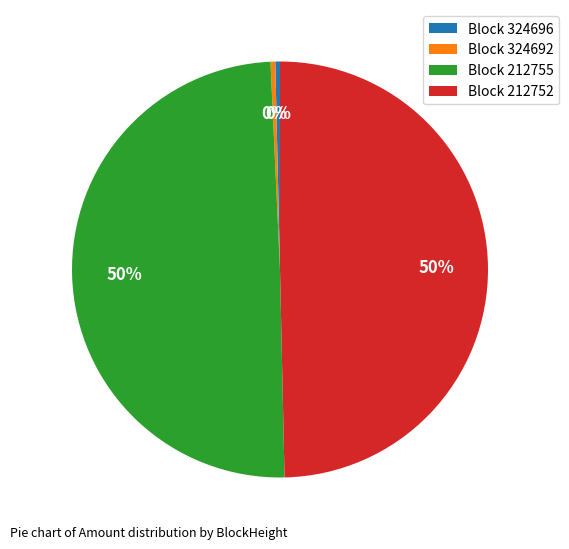

Is it true that Block 212755 is 37% of the pie?

False